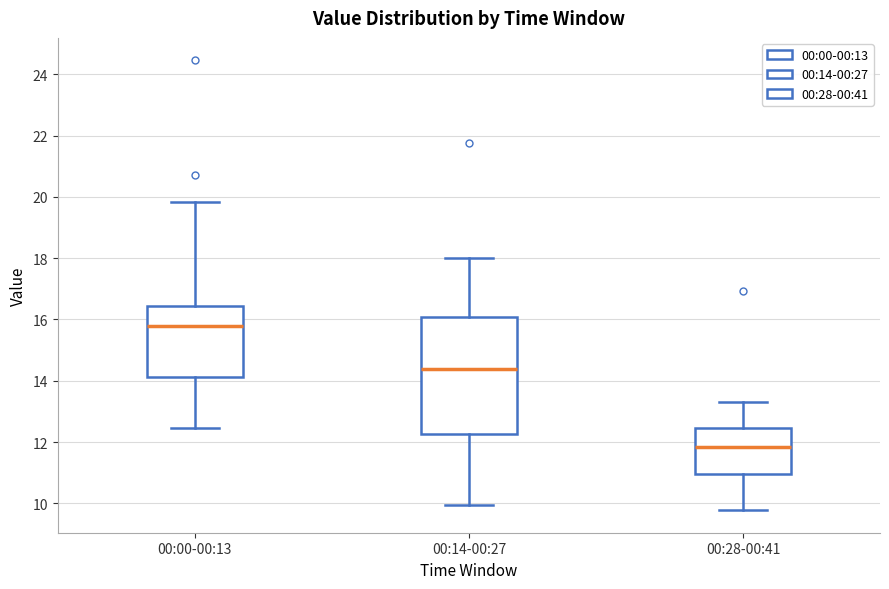

Reading left to right, read every box against the y-axis: the position of its median line, the range the box covers, and the ends of its whiskers. The values are not printed on the chart, so give them approximately, as read against the axis.

00:00-00:13: median 15.8, box 14.2 to 16.4, whiskers 12.4 to 19.8
00:14-00:27: median 14.4, box 12.2 to 16.0, whiskers 10.0 to 18.0
00:28-00:41: median 11.8, box 11.0 to 12.4, whiskers 9.8 to 13.4